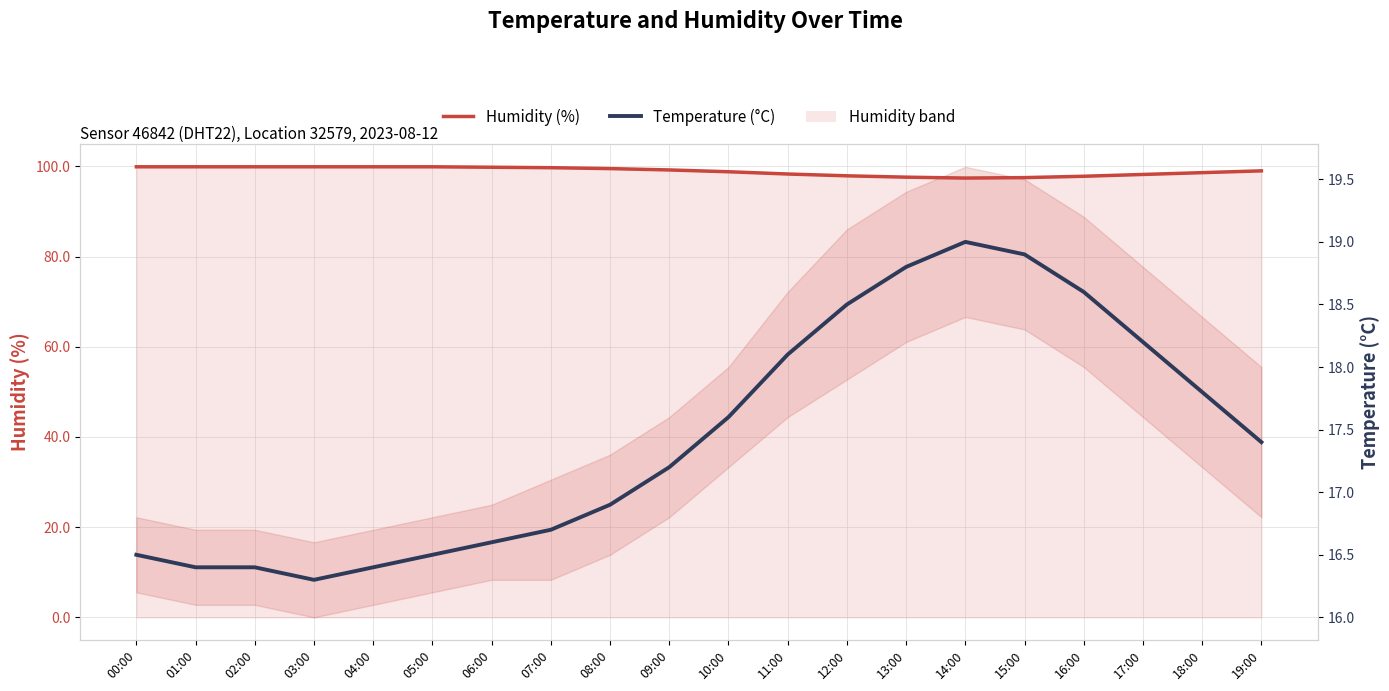

At which label does Temperature (°C) reach its peak?

14:00